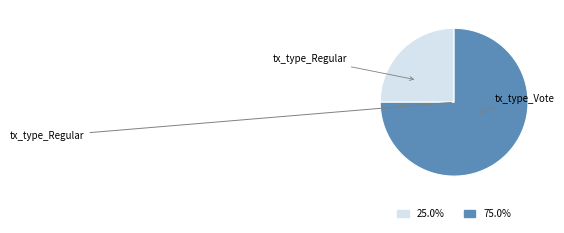

Which slice is the smallest?

tx_type_Regular